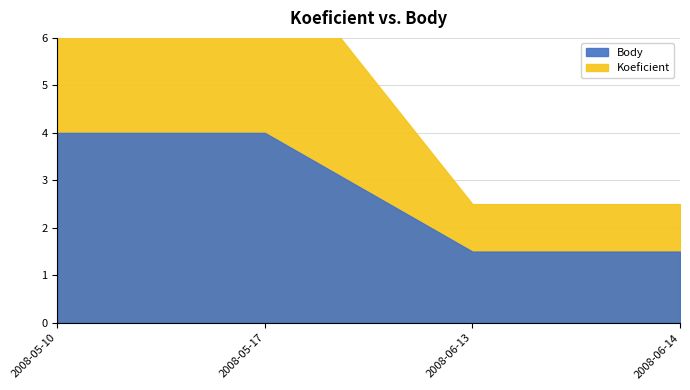

What is the greatest value displayed?

4.0